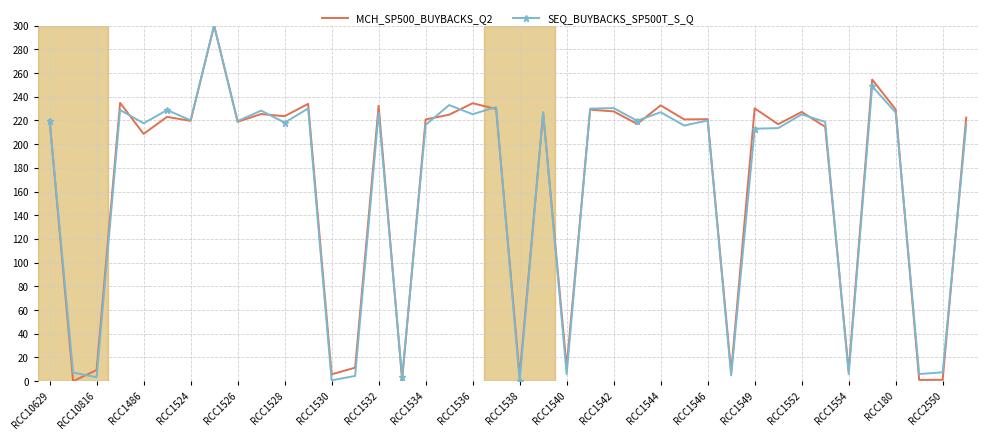

What is the greatest value displayed?

300.0